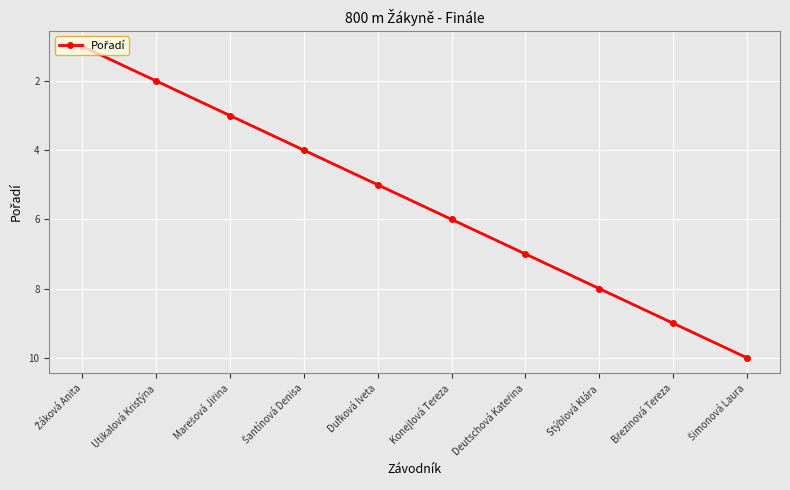

What is the difference between the maximum and minimum values?

9